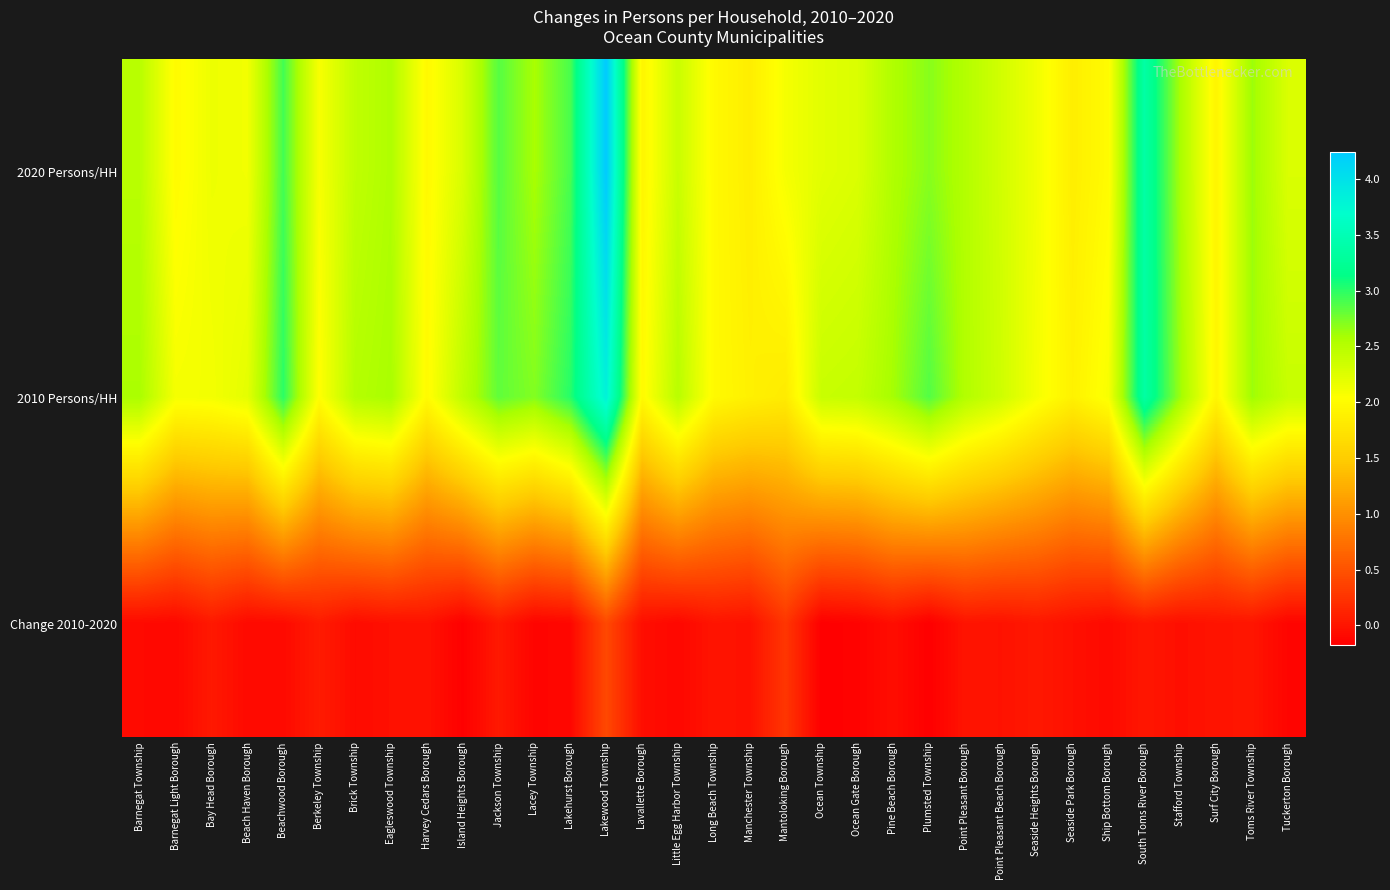

What is the spread (max minus min) of values at Mantoloking Borough?

1.8